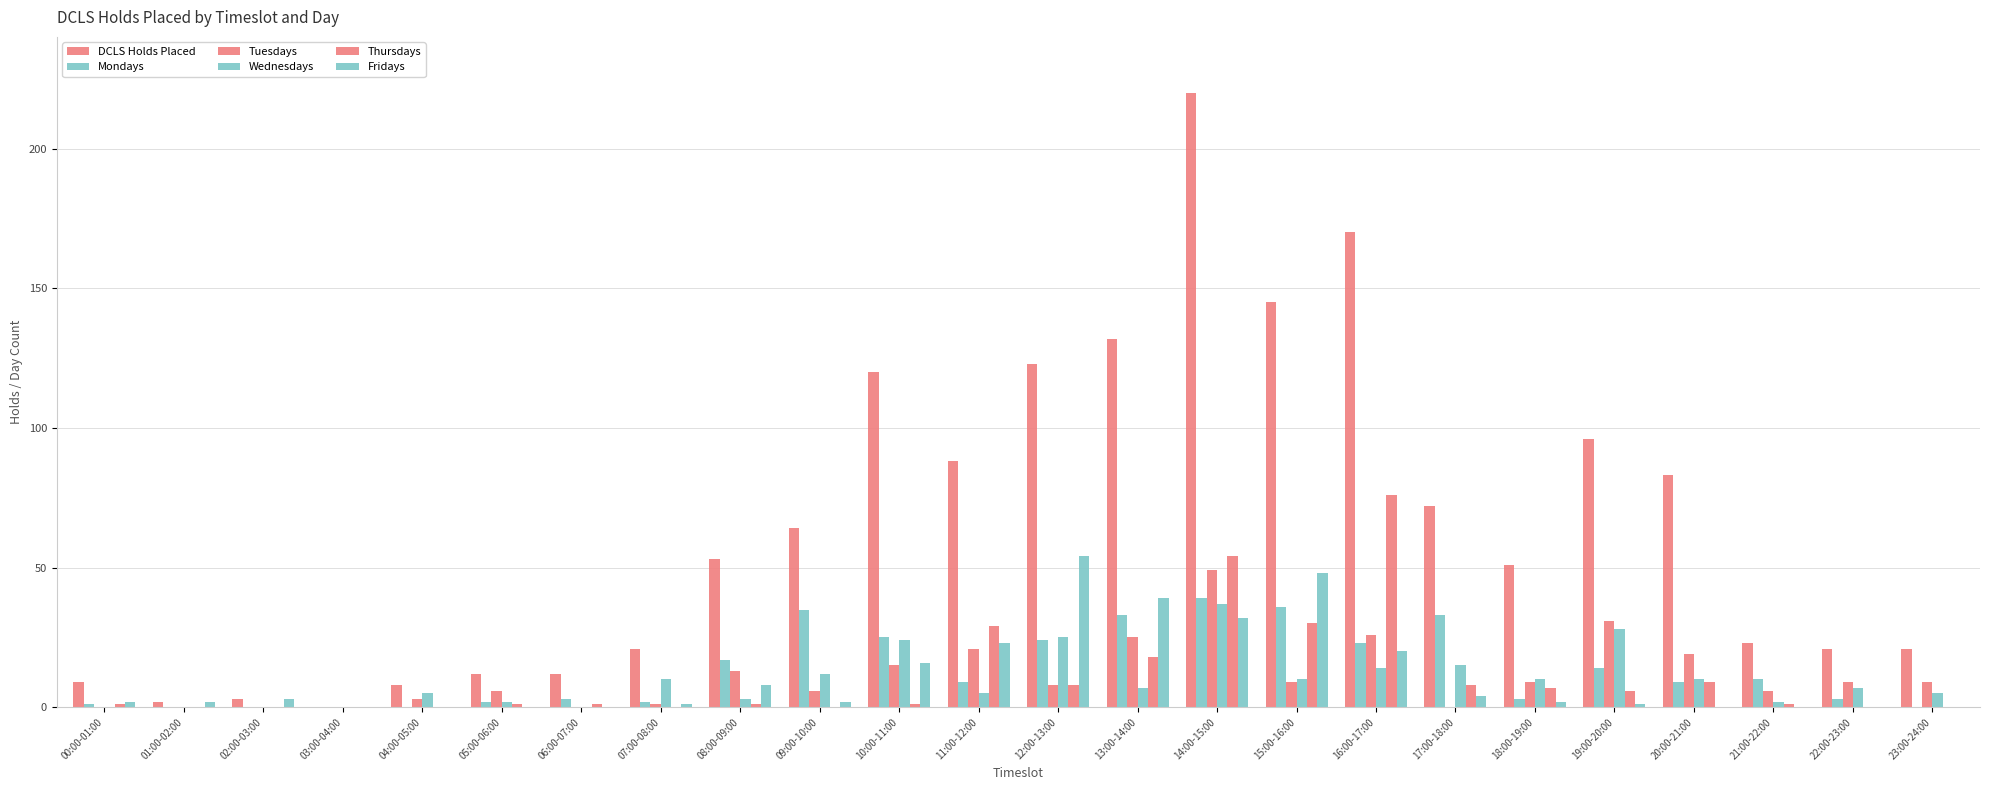

Which series has the largest total across all categories?

DCLS Holds Placed